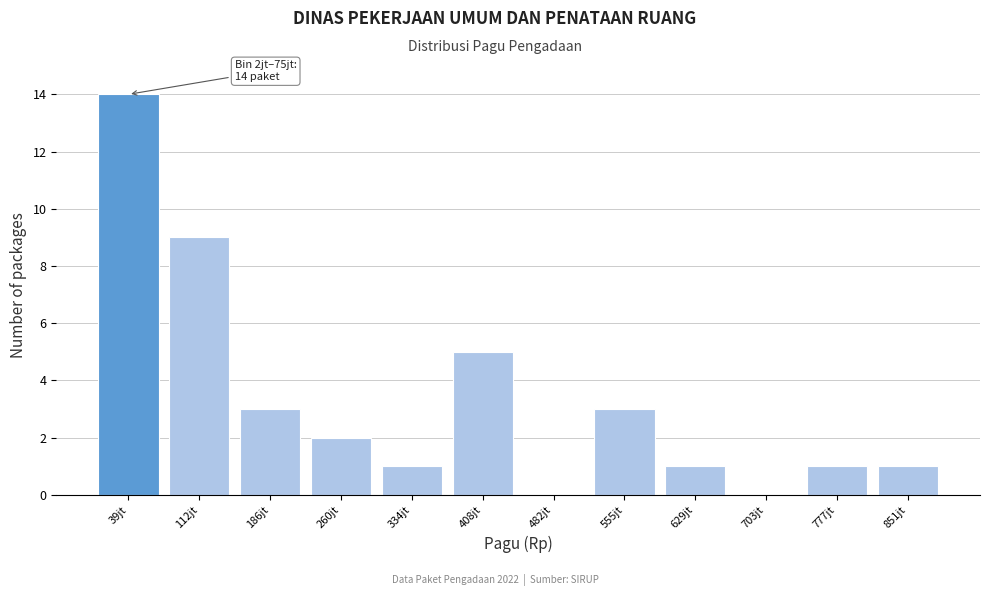

Reading left to right, list all the values displayed in this chart.

39jt=14	112jt=9	186jt=3	260jt=2	334jt=1	408jt=5	482jt=0	555jt=3	629jt=1	703jt=0	777jt=1	851jt=1